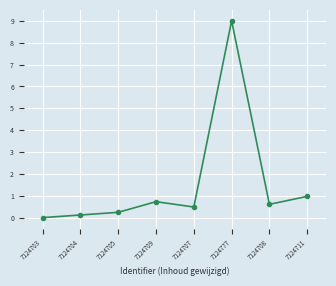

What is the change in value from 7124704 to 7124707?

+0.4